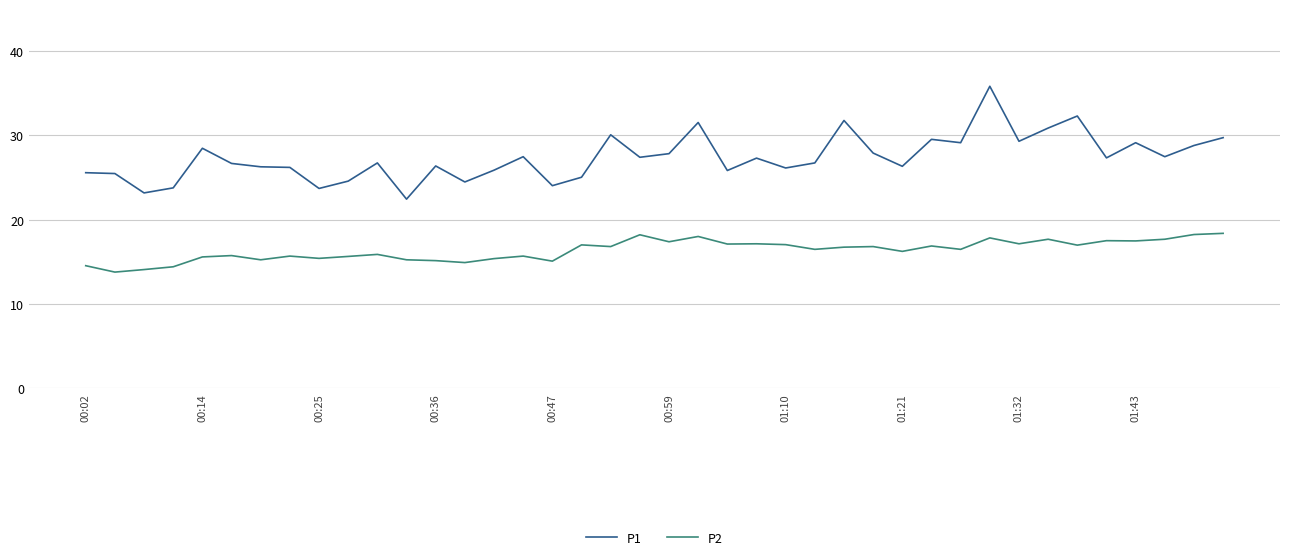

What is the difference between the maximum and minimum values in the P2 series?

4.6